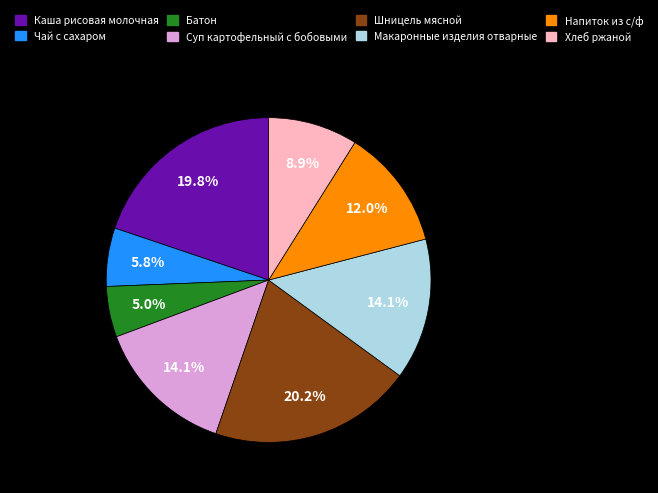

The Хлеб ржаной slice represents 20% of the pie. True or false?

False